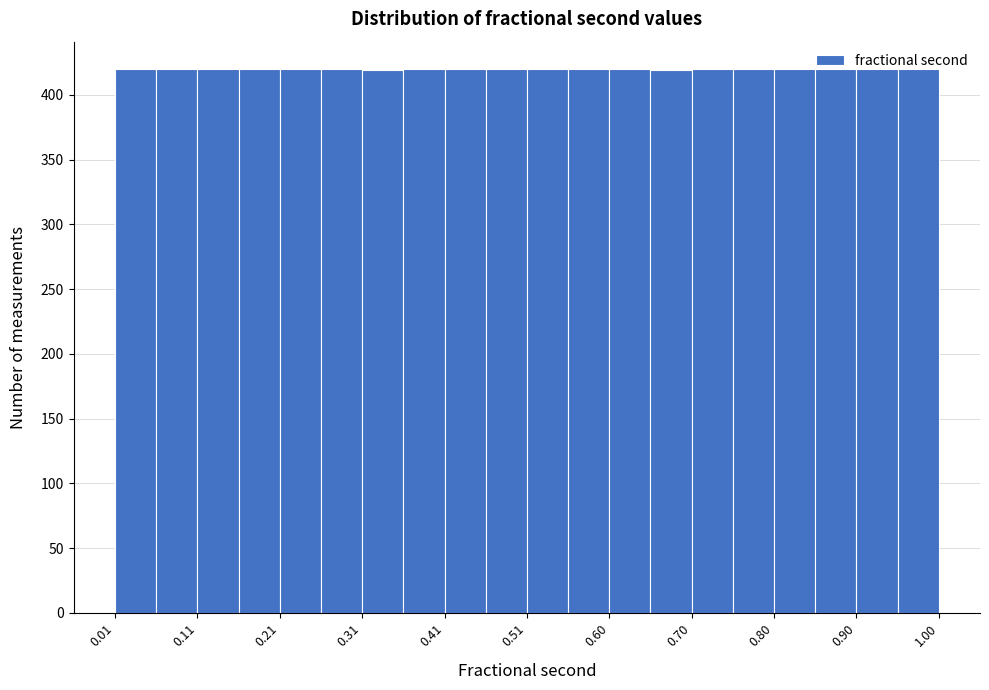

Reading left to right, transcribe this chart: for each bar, give the range it covers on the x-axis and its height. Neither the bar edges nor the heights are printed on the chart, so give them approximately, as read against the axes.

0.01 to 0.06: 420
0.06 to 0.11: 420
0.11 to 0.16: 420
0.16 to 0.21: 420
0.21 to 0.26: 420
0.26 to 0.31: 420
0.31 to 0.36: 420
0.36 to 0.41: 420
0.41 to 0.46: 420
0.46 to 0.51: 420
0.51 to 0.55: 420
0.55 to 0.60: 420
0.60 to 0.65: 420
0.65 to 0.70: 420
0.70 to 0.75: 420
0.75 to 0.80: 420
0.80 to 0.85: 420
0.85 to 0.90: 420
0.90 to 0.95: 420
0.95 to 1.00: 420